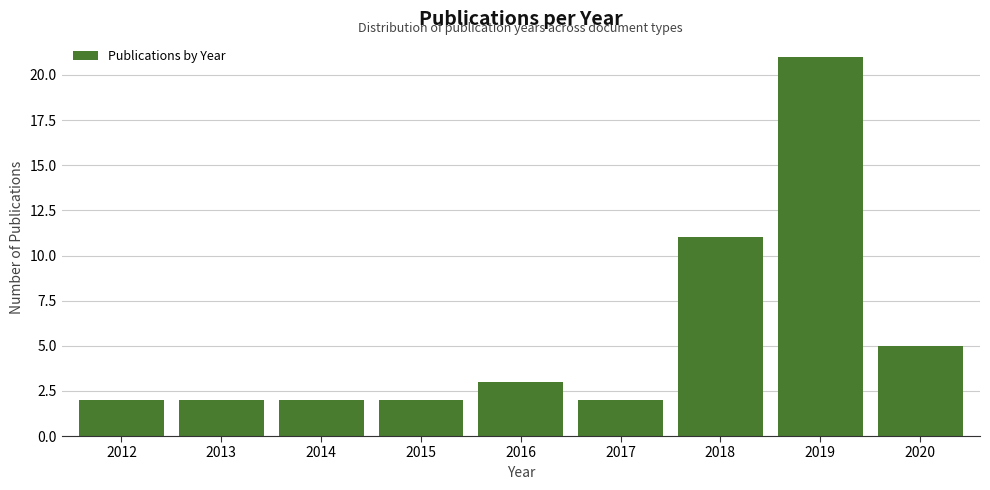

Reading right to left, extract all data points from this chart.

5	21	11	2	3	2	2	2	2